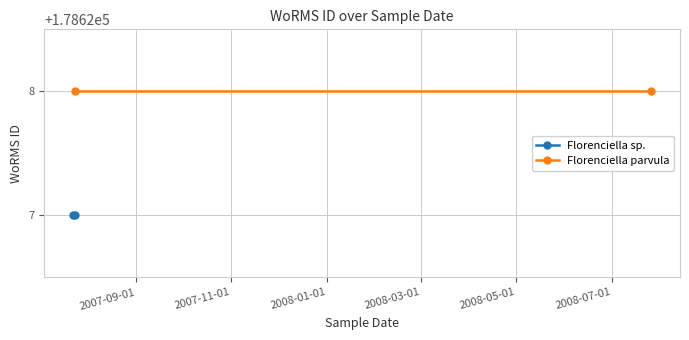

What is the sum of the Florenciella parvula values at 2007-09-01 and 2007-11-01?

357256